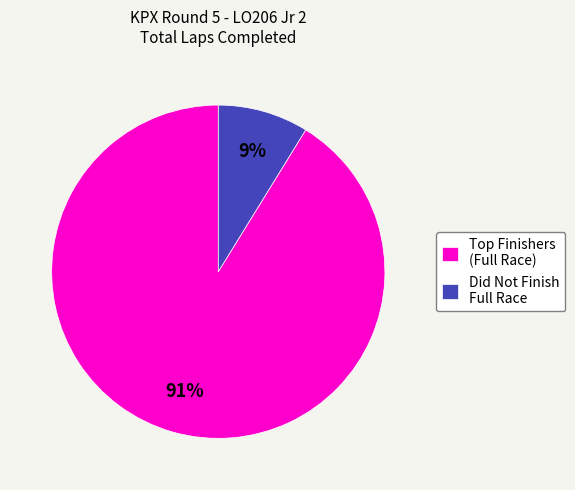

Rank the categories by value from highest to lowest.

Top Finishers (Full Race), Did Not Finish Full Race